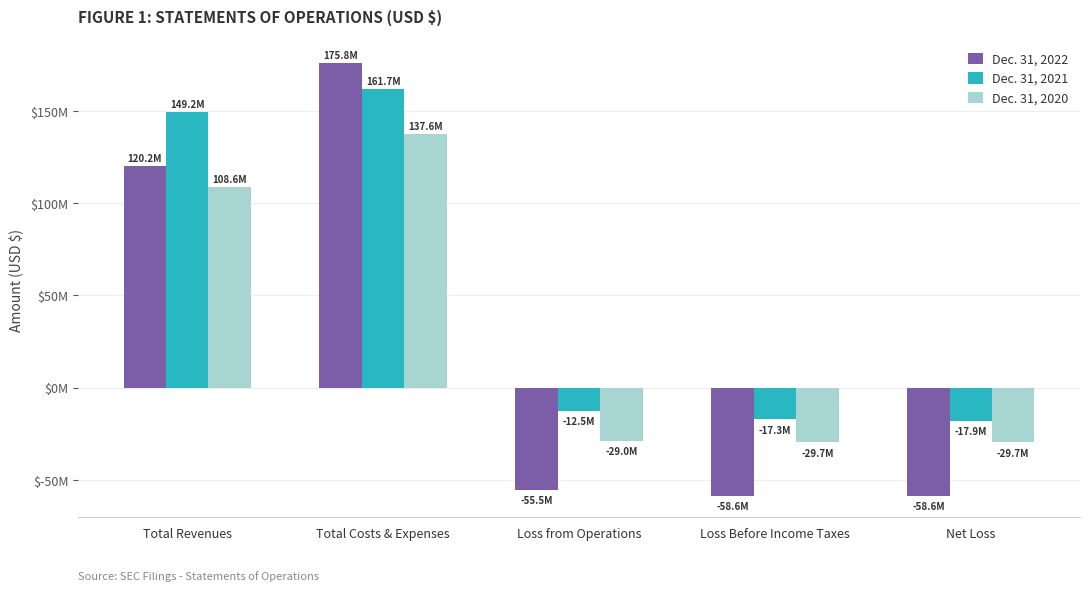

At which label does Dec. 31, 2022 first exceed -55550000?

Total Revenues